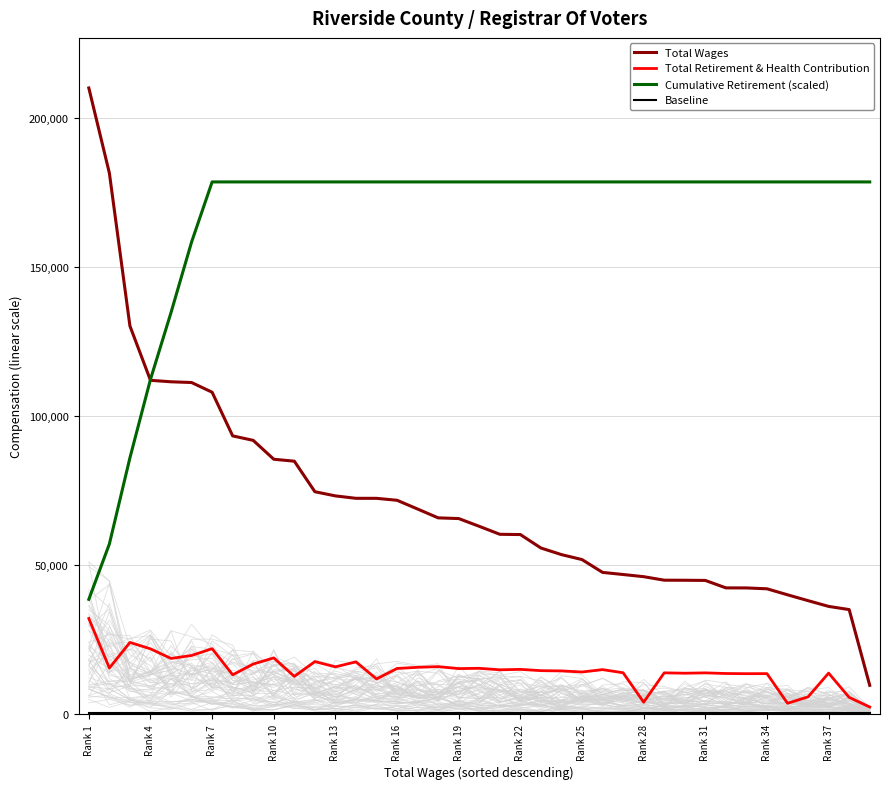

Is this an area chart (filled region under the line)?

No